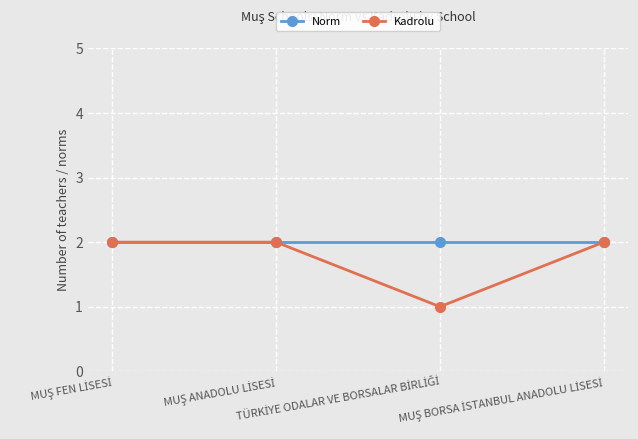

Rank the series by their average value, from highest to lowest.

Norm, Kadrolu